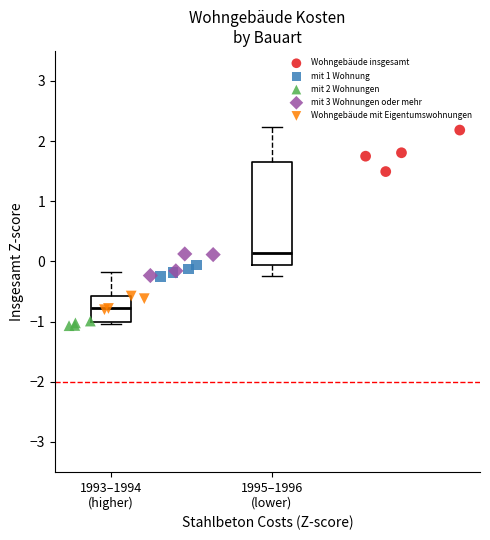

Which series contains the highest Y value?

Wohngebäude insgesamt